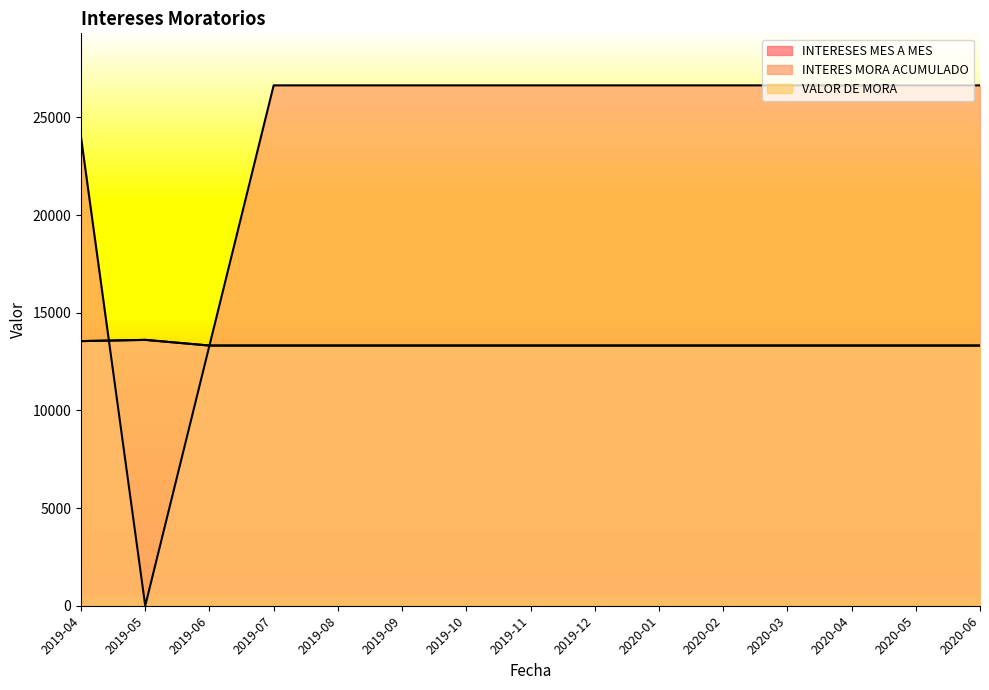

True or false: INTERES MORA ACUMULADO has a value of 0.0 at 2019-05.

True